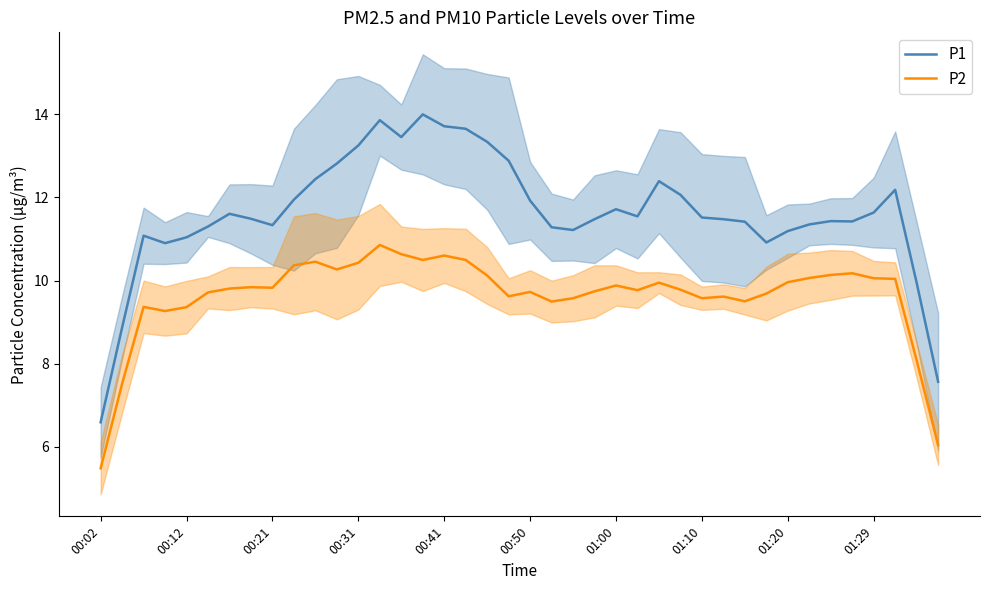

The value of P1 at 01:00 is 11.7. True or false?

True